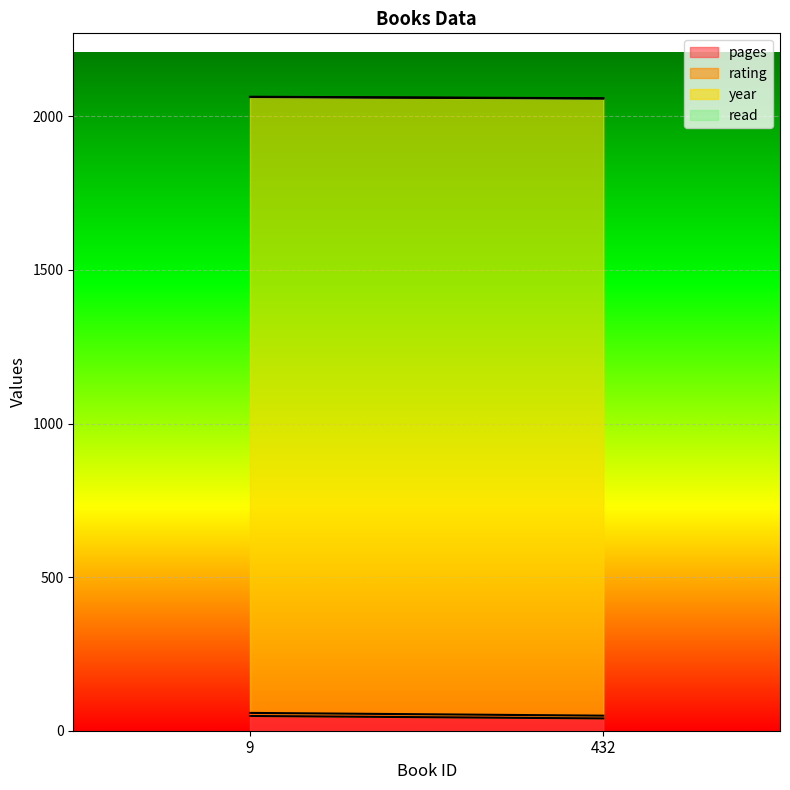

How many values in the pages series are below 48?

1